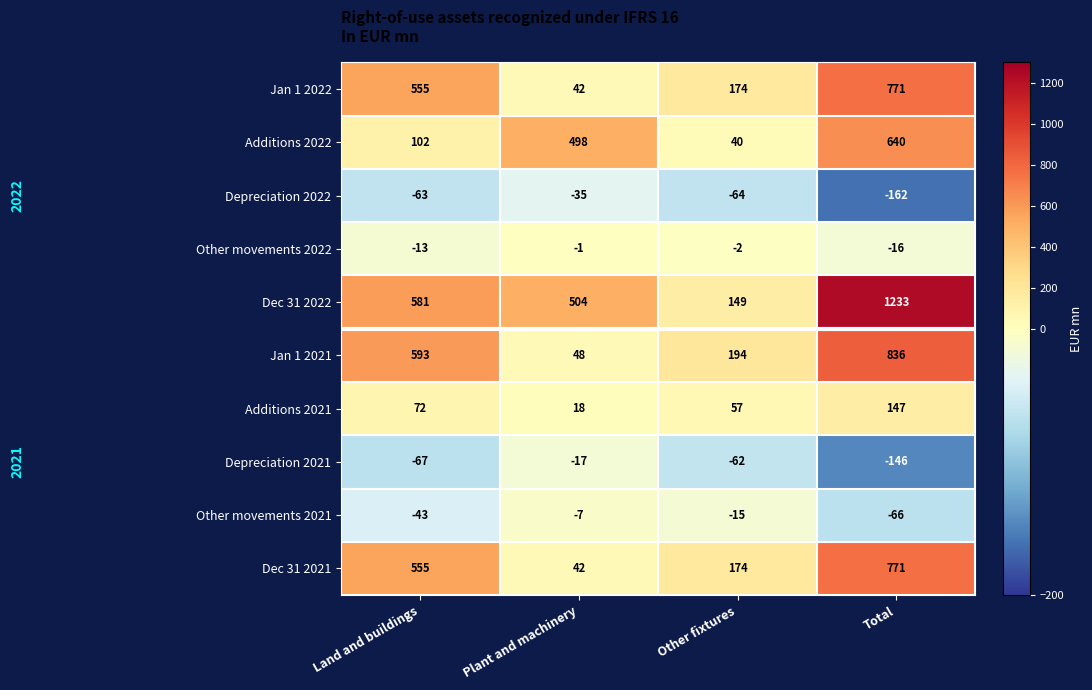

How many categories are shown in the chart?

4